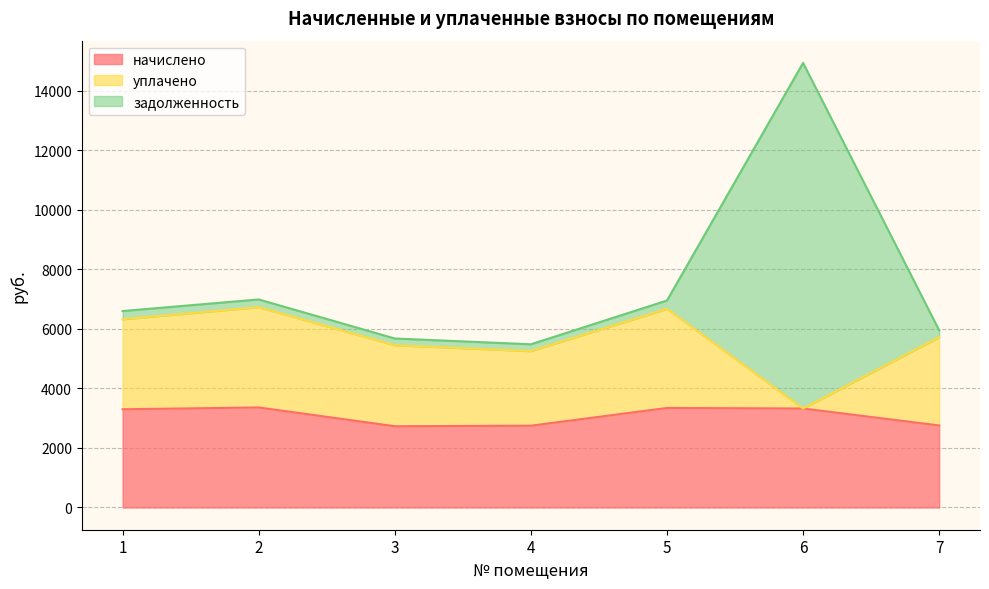

At which category is the sum across all series the highest?

6